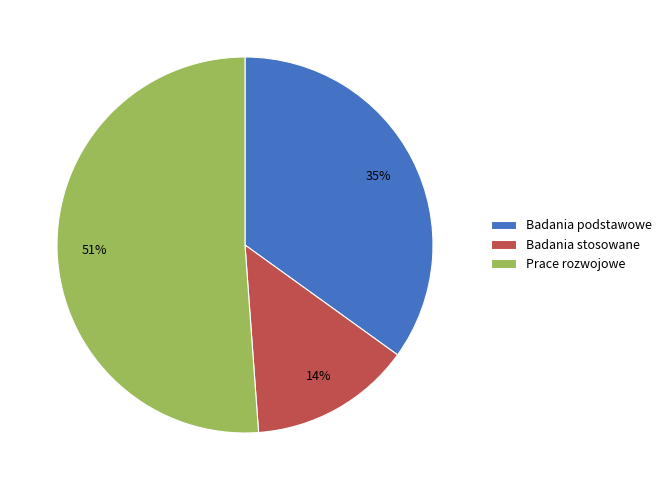

Which category has the biggest portion of the pie?

Prace rozwojowe